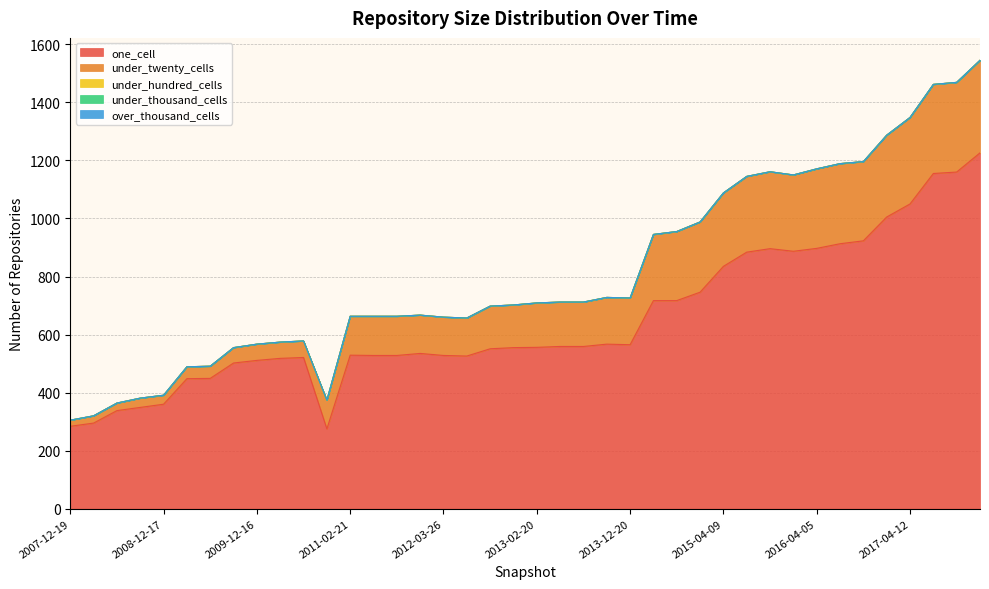

Reading left to right, transcribe all the data shown in this chart.

one_cell: 2007-12-19=284	2008-04-01=295	2008-06-27=338	2008-10-10=349	2008-12-17=360	2009-04-06=448	2009-06-17=449	2009-09-25=502	2009-12-16=511	2010-04-01=518	2010-07-26=521	2010-11-17=275	2011-02-21=529	2011-06-10=528	2011-09-05=528	2012-01-18=535	2012-03-26=528	2012-07-13=526	2012-10-31=551	2012-12-11=555	2013-02-20=556	2013-05-21=559	2013-07-09=559	2013-09-10=567	2013-12-20=565	2014-03-28=717	2014-09-08=717	2015-01-19=746	2015-04-09=835	2015-07-03=884	2015-10-01=896	2016-01-04=887	2016-04-05=897	2016-07-04=913	2016-10-07=923	2016-12-27=1005	2017-04-12=1050	2017-07-24=1155	2017-10-12=1160	2017-12-22=1226
under_twenty_cells: 2007-12-19=21	2008-04-01=25	2008-06-27=26	2008-10-10=32	2008-12-17=31	2009-04-06=41	2009-06-17=42	2009-09-25=53	2009-12-16=56	2010-04-01=56	2010-07-26=57	2010-11-17=99	2011-02-21=134	2011-06-10=135	2011-09-05=135	2012-01-18=132	2012-03-26=132	2012-07-13=131	2012-10-31=147	2012-12-11=147	2013-02-20=153	2013-05-21=153	2013-07-09=153	2013-09-10=161	2013-12-20=161	2014-03-28=228	2014-09-08=238	2015-01-19=242	2015-04-09=253	2015-07-03=261	2015-10-01=265	2016-01-04=263	2016-04-05=274	2016-07-04=276	2016-10-07=273	2016-12-27=282	2017-04-12=298	2017-07-24=307	2017-10-12=309	2017-12-22=319
under_hundred_cells: 2007-12-19=0	2008-04-01=0	2008-06-27=0	2008-10-10=0	2008-12-17=0	2009-04-06=0	2009-06-17=0	2009-09-25=0	2009-12-16=0	2010-04-01=0	2010-07-26=0	2010-11-17=0	2011-02-21=0	2011-06-10=0	2011-09-05=0	2012-01-18=0	2012-03-26=0	2012-07-13=0	2012-10-31=0	2012-12-11=0	2013-02-20=0	2013-05-21=0	2013-07-09=0	2013-09-10=0	2013-12-20=0	2014-03-28=0	2014-09-08=0	2015-01-19=0	2015-04-09=0	2015-07-03=0	2015-10-01=0	2016-01-04=0	2016-04-05=0	2016-07-04=0	2016-10-07=0	2016-12-27=0	2017-04-12=0	2017-07-24=0	2017-10-12=0	2017-12-22=0
under_thousand_cells: 2007-12-19=0	2008-04-01=0	2008-06-27=0	2008-10-10=0	2008-12-17=0	2009-04-06=0	2009-06-17=0	2009-09-25=0	2009-12-16=0	2010-04-01=0	2010-07-26=0	2010-11-17=0	2011-02-21=0	2011-06-10=0	2011-09-05=0	2012-01-18=0	2012-03-26=0	2012-07-13=0	2012-10-31=0	2012-12-11=0	2013-02-20=0	2013-05-21=0	2013-07-09=0	2013-09-10=0	2013-12-20=0	2014-03-28=0	2014-09-08=0	2015-01-19=0	2015-04-09=0	2015-07-03=0	2015-10-01=0	2016-01-04=0	2016-04-05=0	2016-07-04=0	2016-10-07=0	2016-12-27=0	2017-04-12=0	2017-07-24=0	2017-10-12=0	2017-12-22=0
over_thousand_cells: 2007-12-19=0	2008-04-01=0	2008-06-27=0	2008-10-10=0	2008-12-17=0	2009-04-06=0	2009-06-17=0	2009-09-25=0	2009-12-16=0	2010-04-01=0	2010-07-26=0	2010-11-17=0	2011-02-21=0	2011-06-10=0	2011-09-05=0	2012-01-18=0	2012-03-26=0	2012-07-13=0	2012-10-31=0	2012-12-11=0	2013-02-20=0	2013-05-21=0	2013-07-09=0	2013-09-10=0	2013-12-20=0	2014-03-28=0	2014-09-08=0	2015-01-19=0	2015-04-09=0	2015-07-03=0	2015-10-01=0	2016-01-04=0	2016-04-05=0	2016-07-04=0	2016-10-07=0	2016-12-27=0	2017-04-12=0	2017-07-24=0	2017-10-12=0	2017-12-22=0